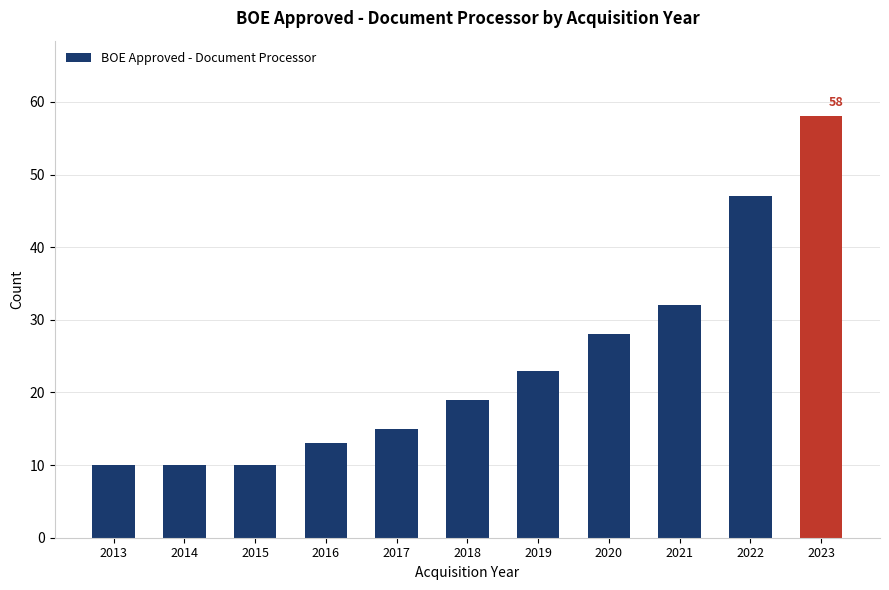

True or false: the data shows 45 at 2021.

False